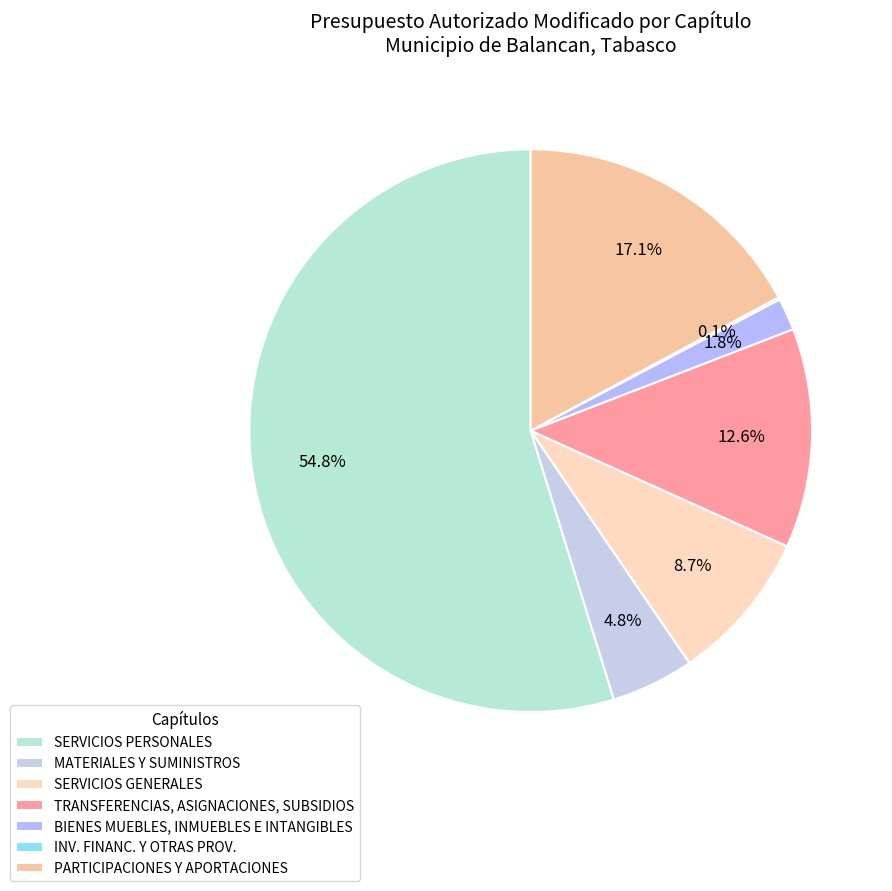

Which slice is the smallest?

INV. FINANC. Y OTRAS PROV.